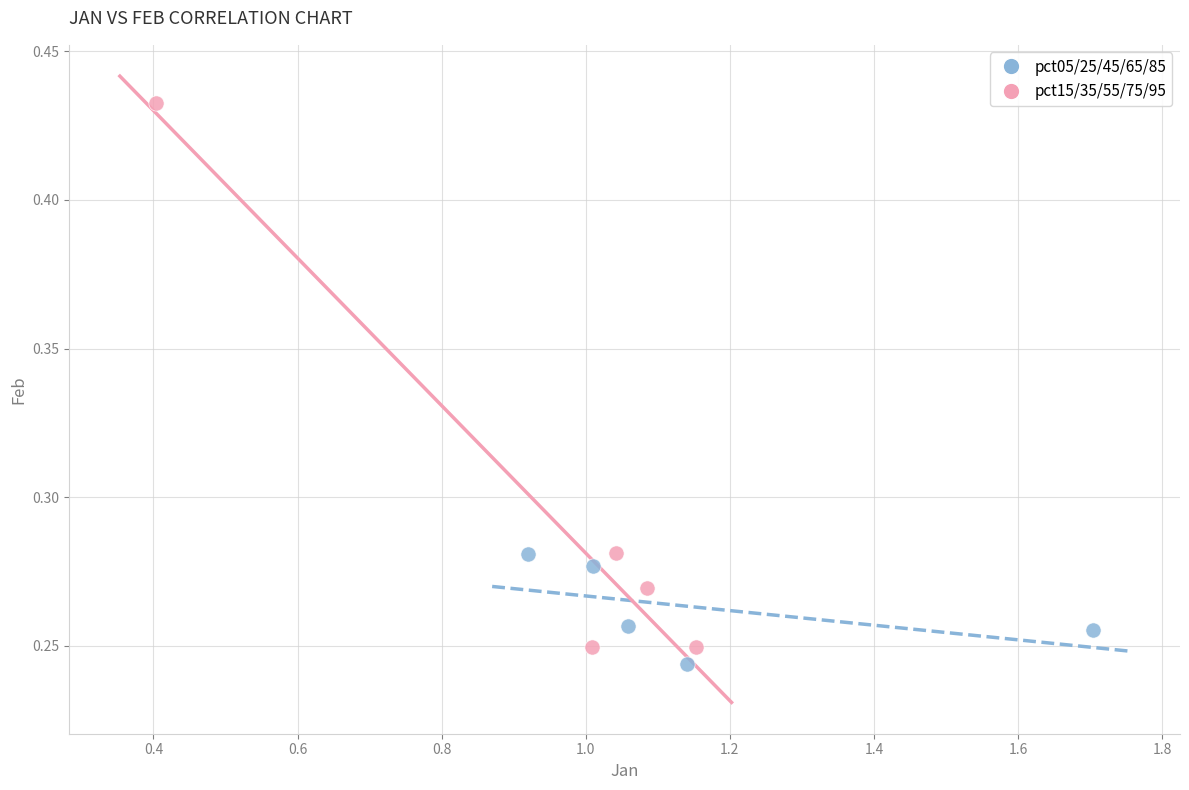

What are all the series names shown in the legend?

pct05/25/45/65/85, pct15/35/55/75/95